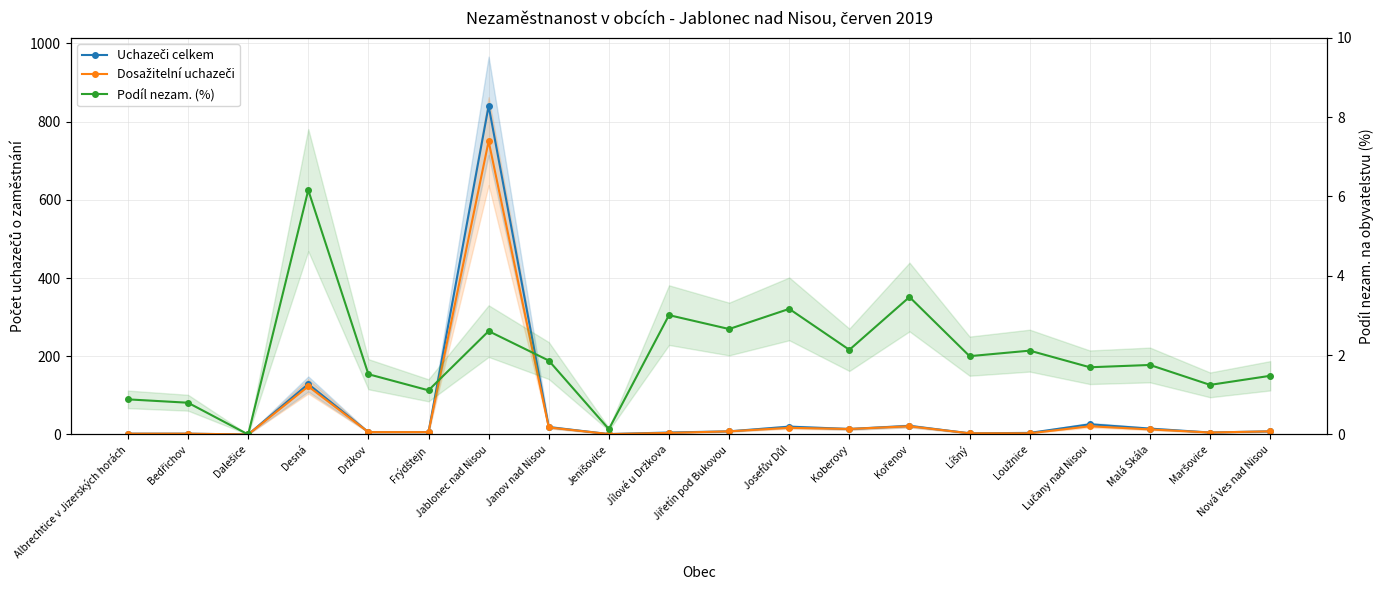

The Dosažitelní uchazeči series shows 21.0 at Lučany nad Nisou. True or false?

True